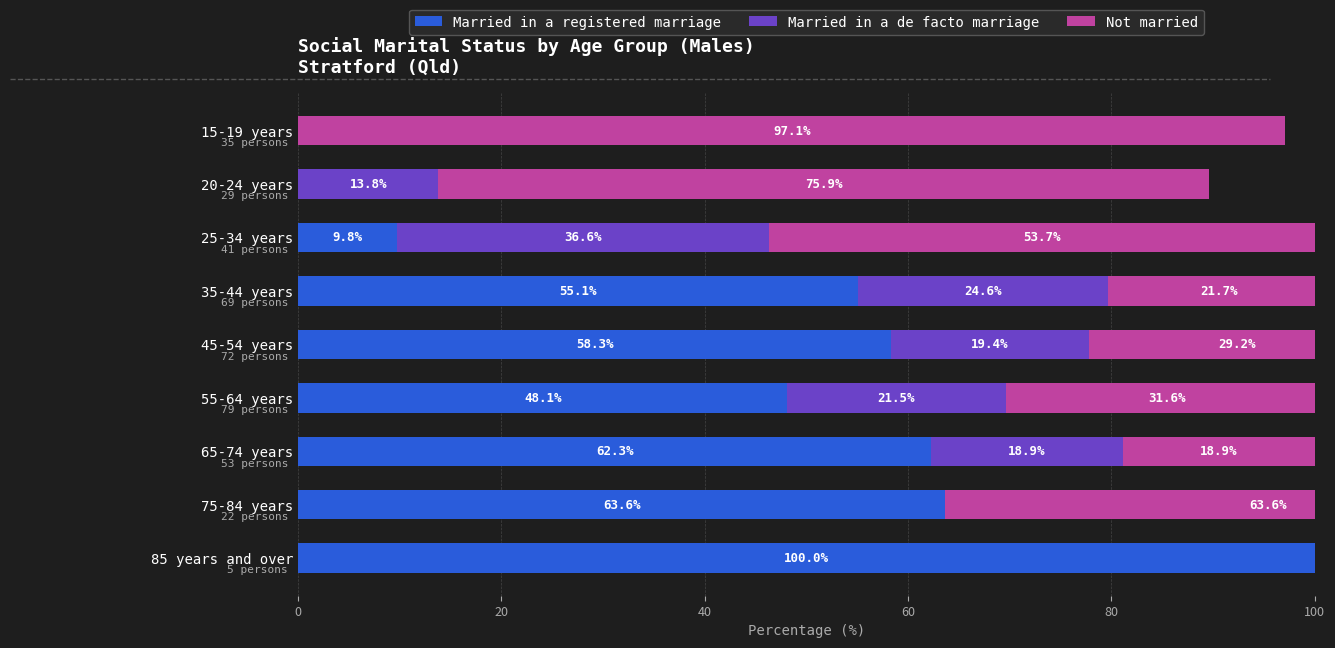

The value of Married in a registered marriage at 85 years and over is 48.9. True or false?

False